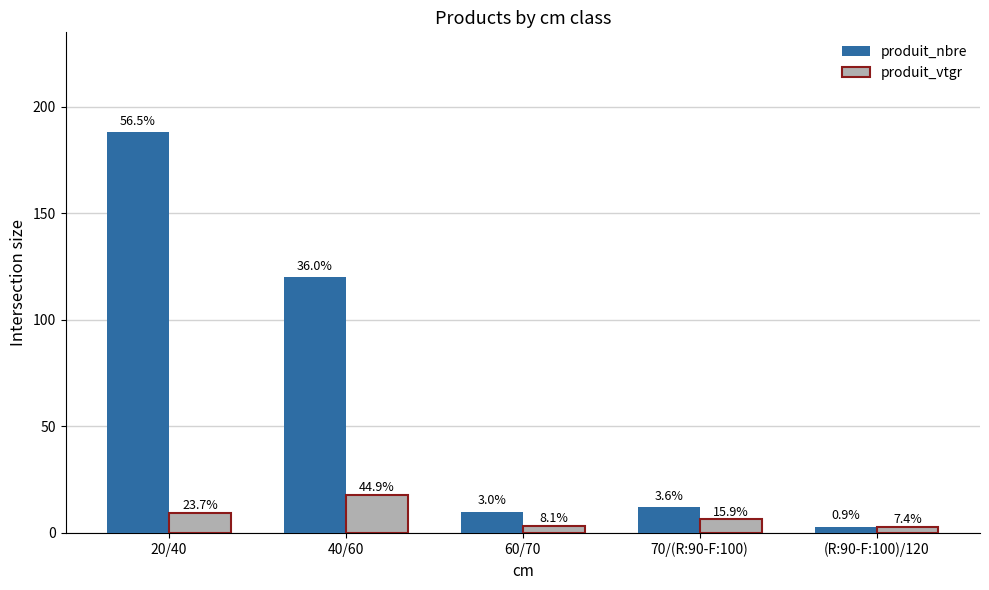

Which series has the widest spread of values?

produit_nbre